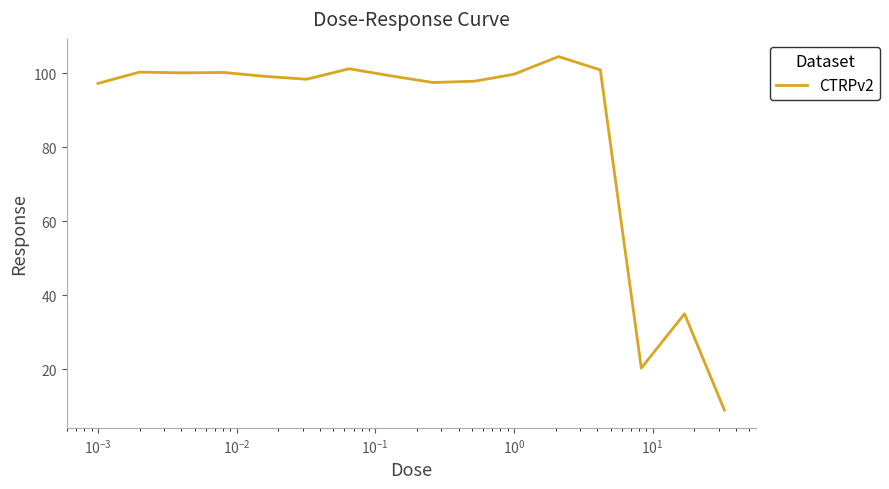

What is the smallest value displayed?

8.9